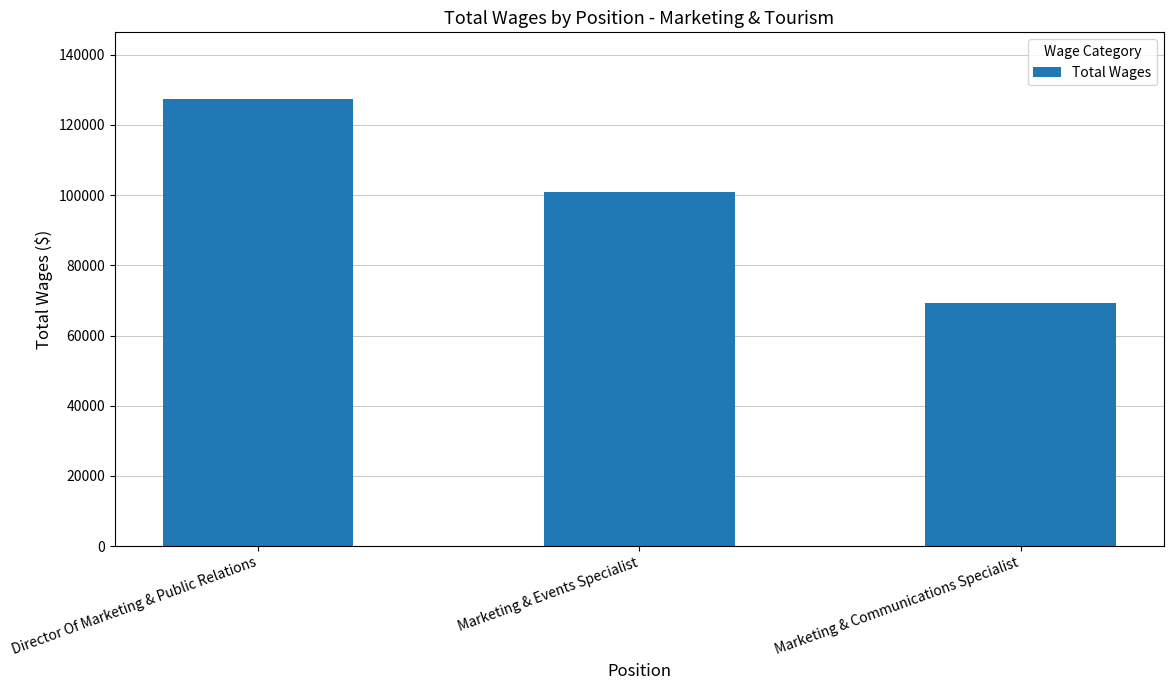

What is the sum of the values at Marketing & Events Specialist and Marketing & Communications Specialist?

170244